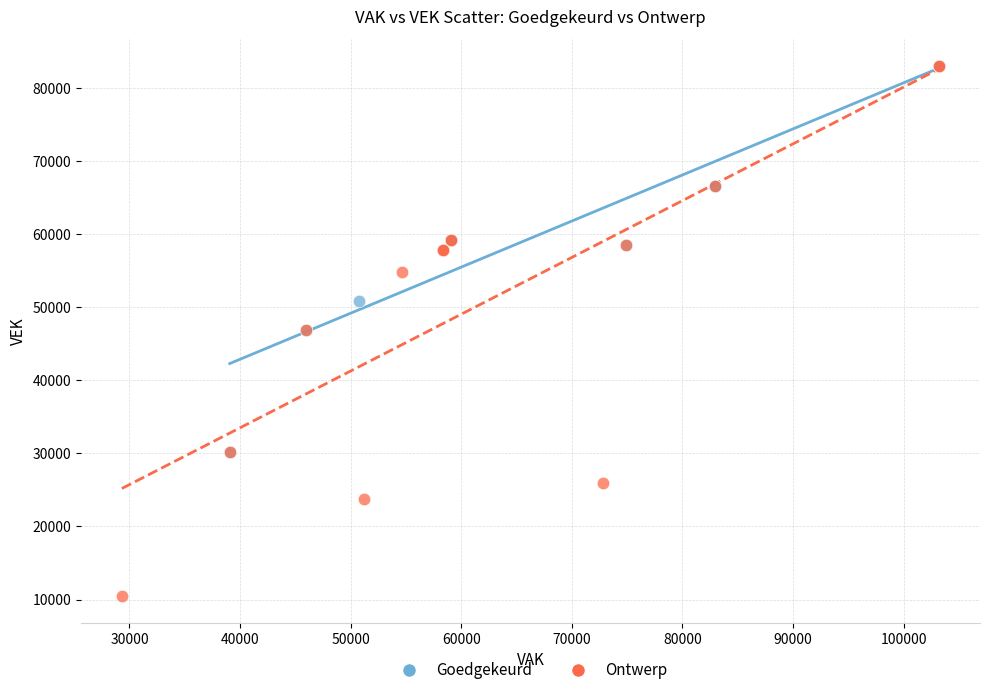

Which series reaches the minimum Y coordinate?

Ontwerp